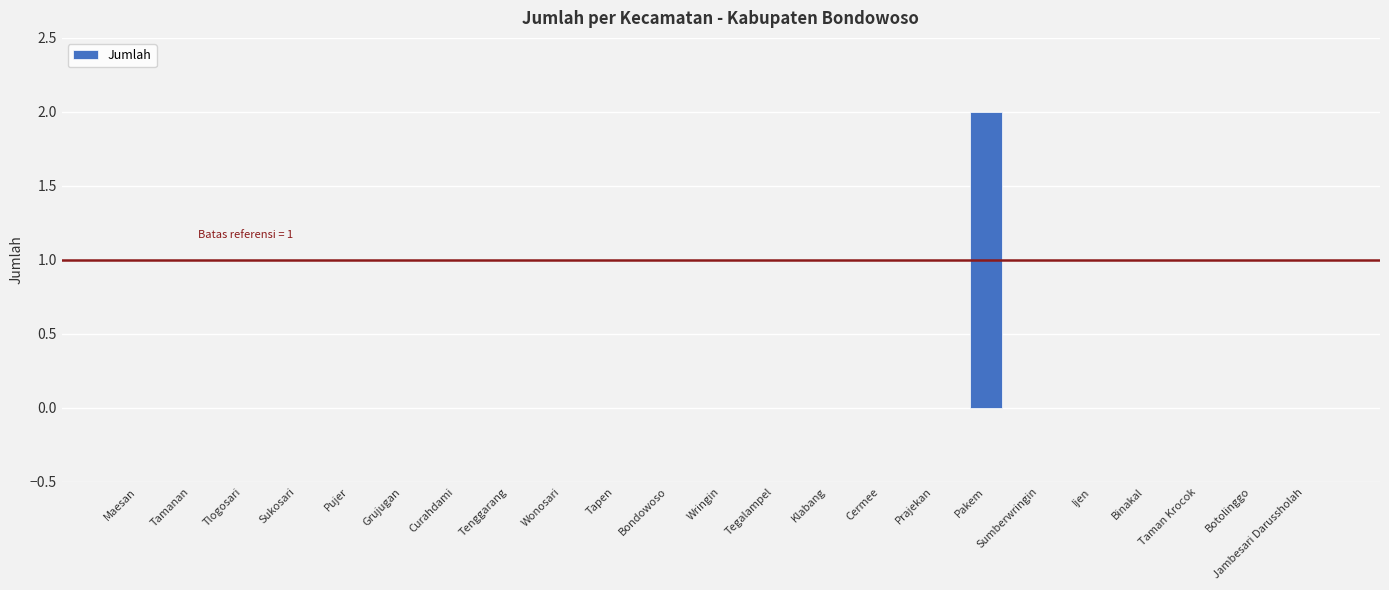

Which label corresponds to the largest value in the chart?

Pakem